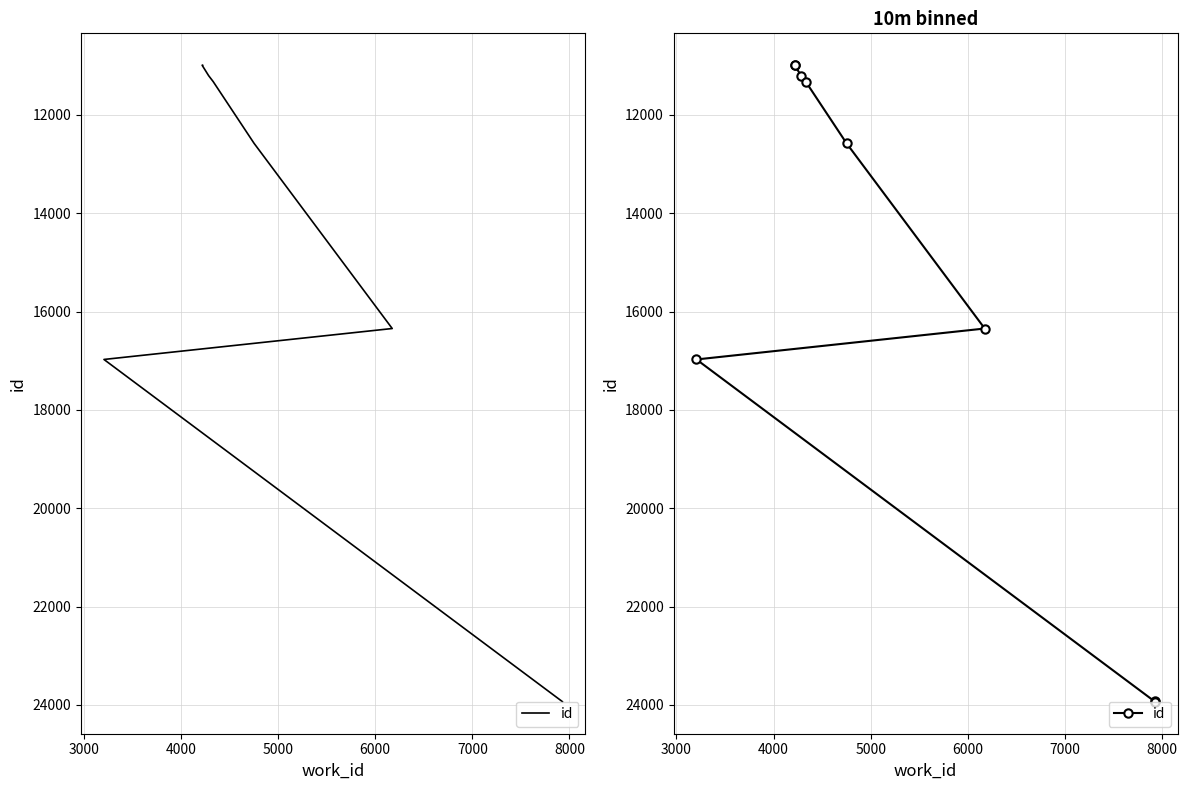

Does the chart display data point markers on the line(s)?

No